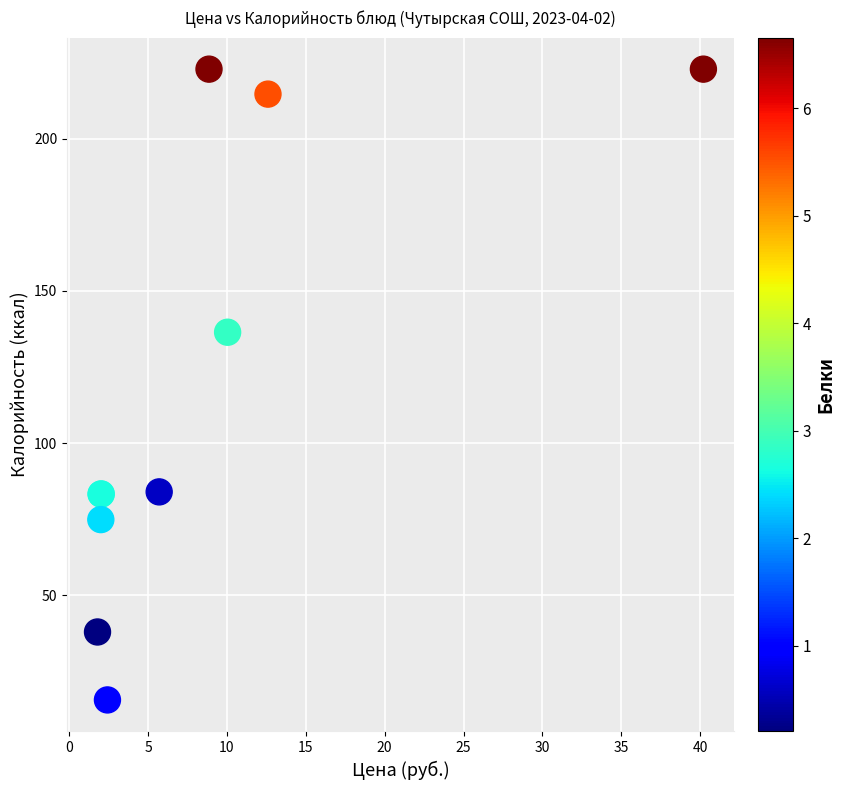

What Y value in the scatter plot is closest to 119?

136.4